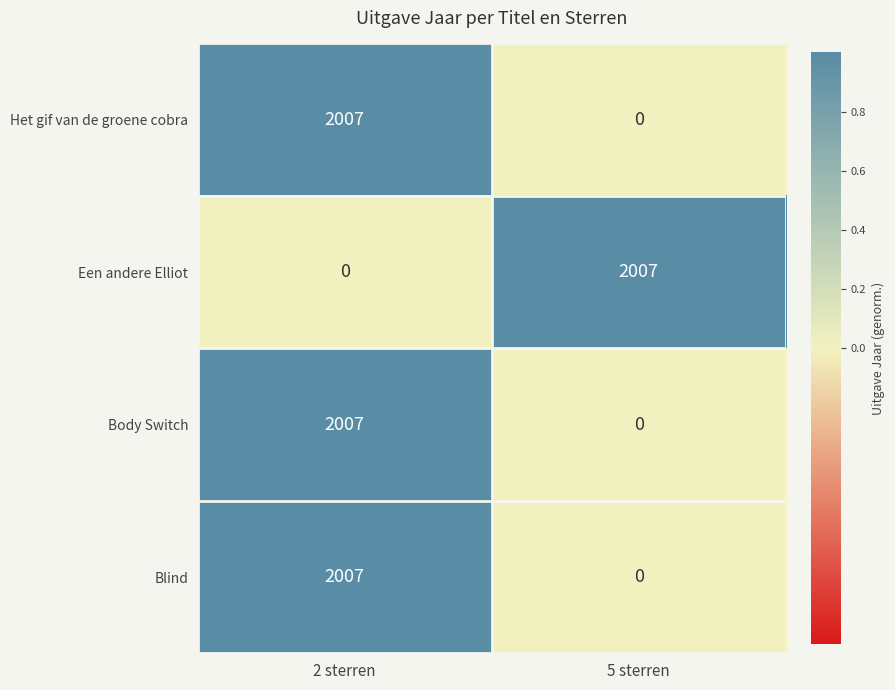

What is the average value of the Het gif van de groene cobra series?

1004